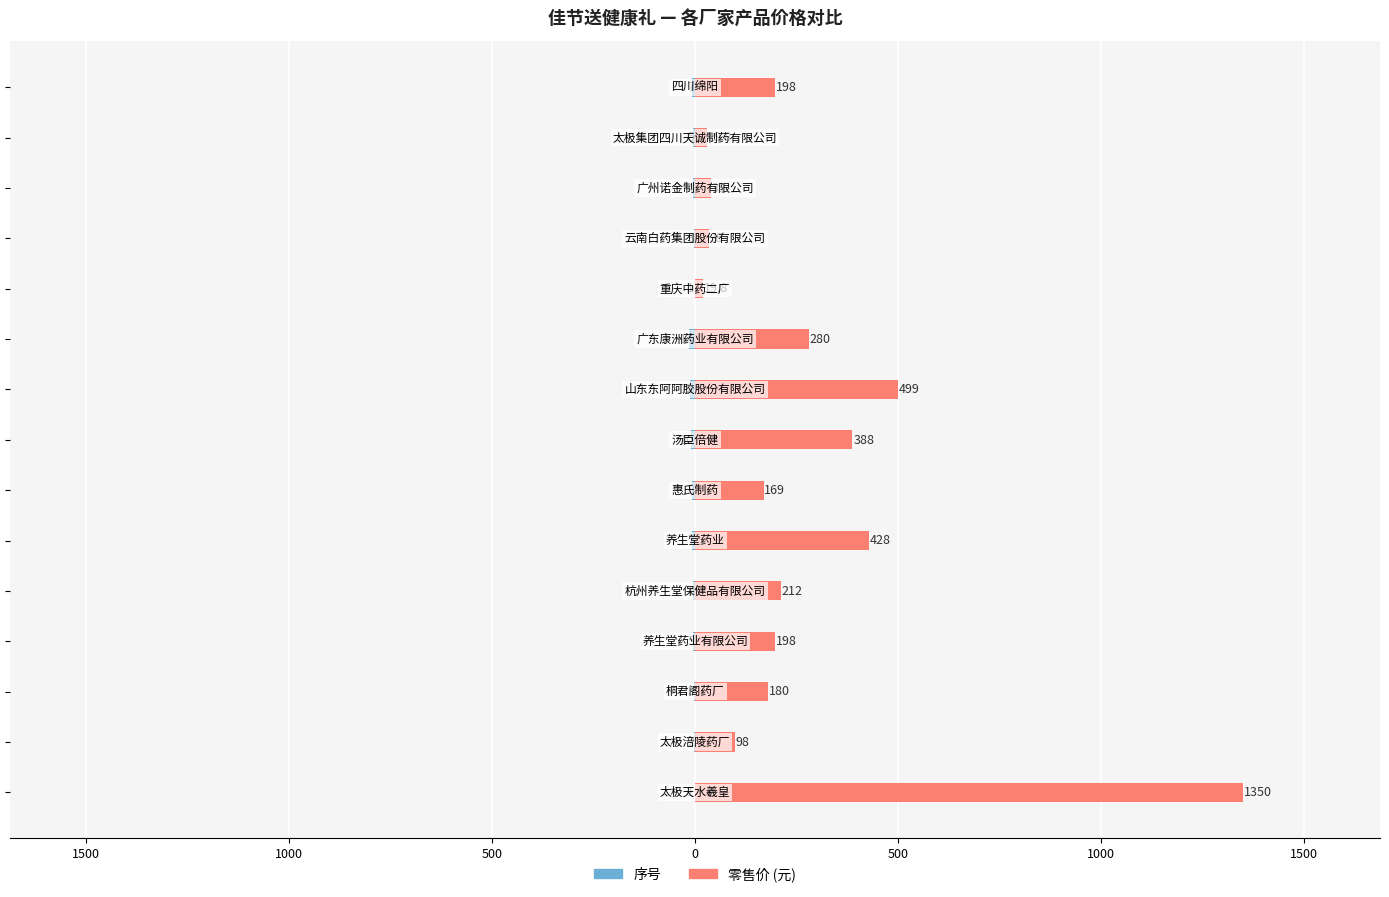

What is the average value of the 零售价 series?

274.9